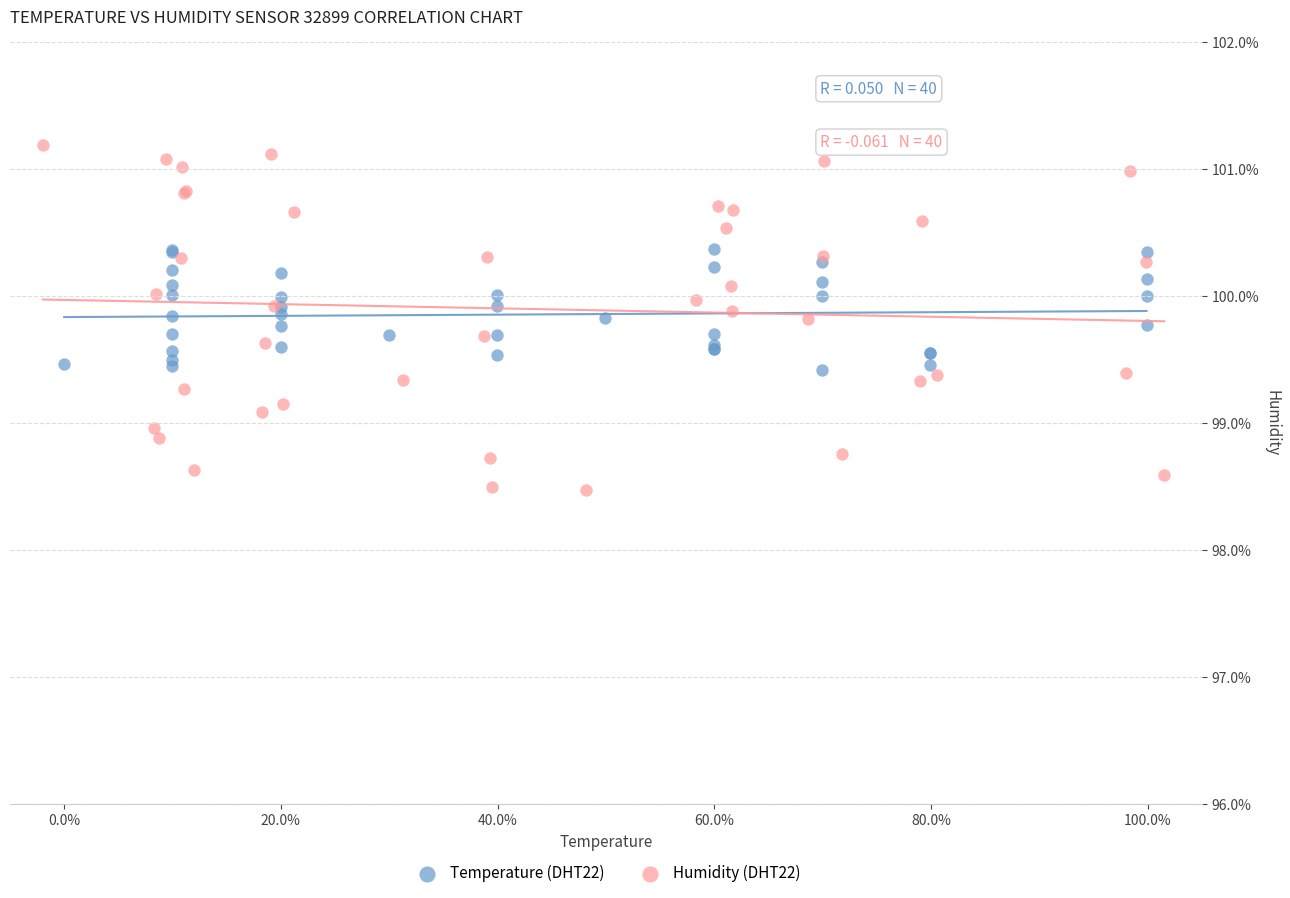

Which series has the widest spread of Y values?

Humidity (DHT22)